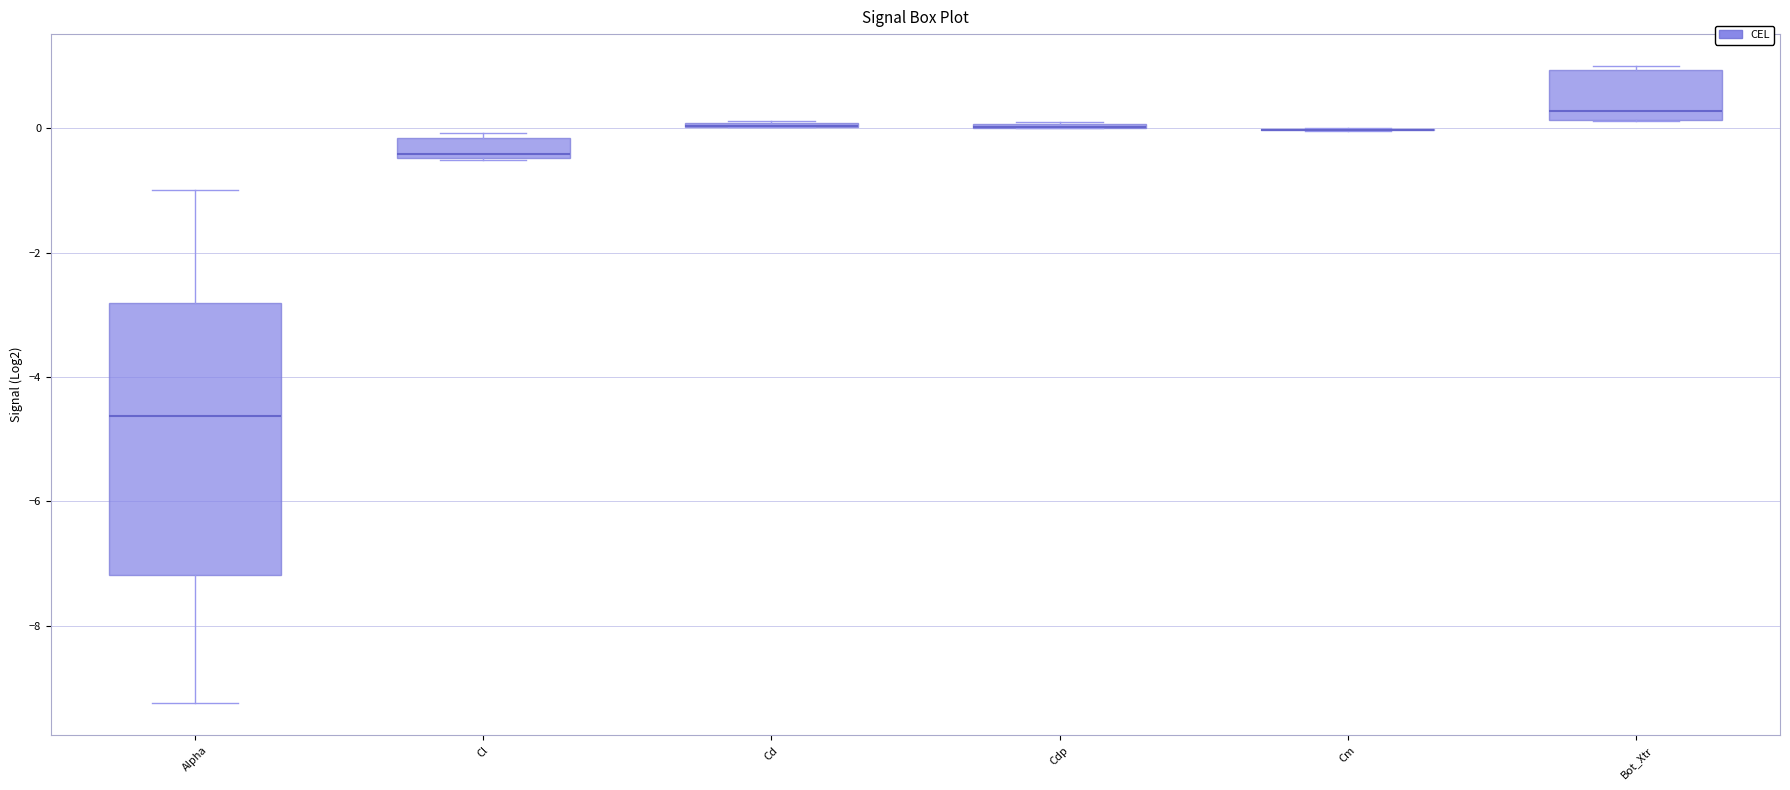

Which box is the tallest, from its lower edge to its upper edge?

Alpha